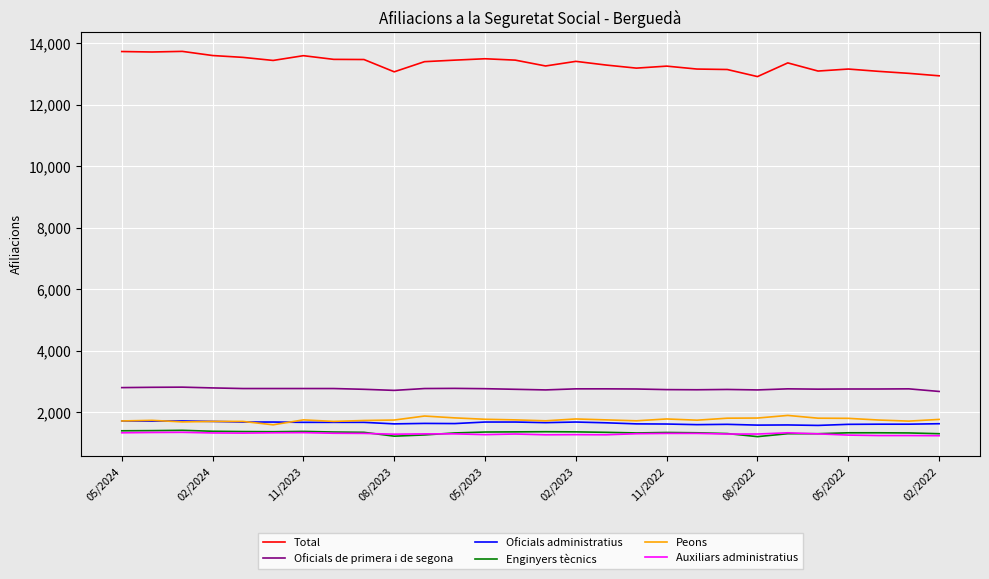

What is the sum of all Oficials administratius values?

45930